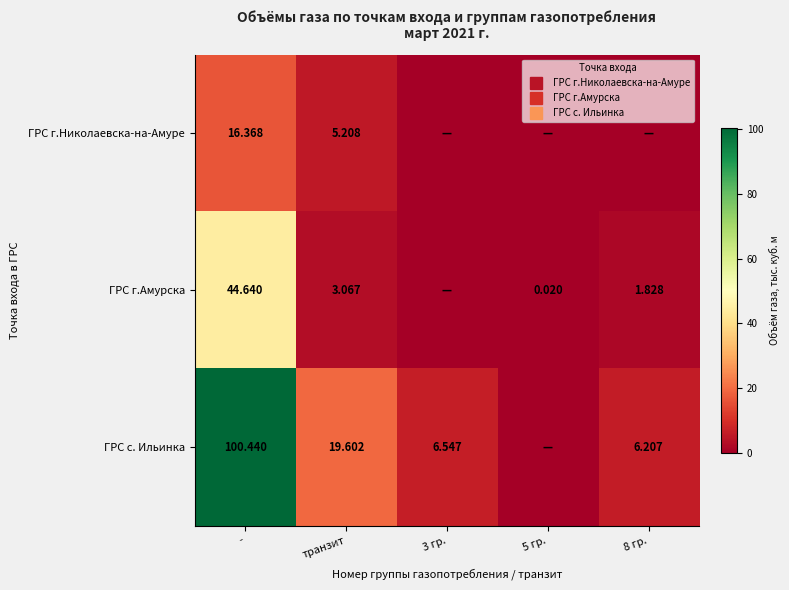

How many positive values does the ГРС г.Амурска series have?

4